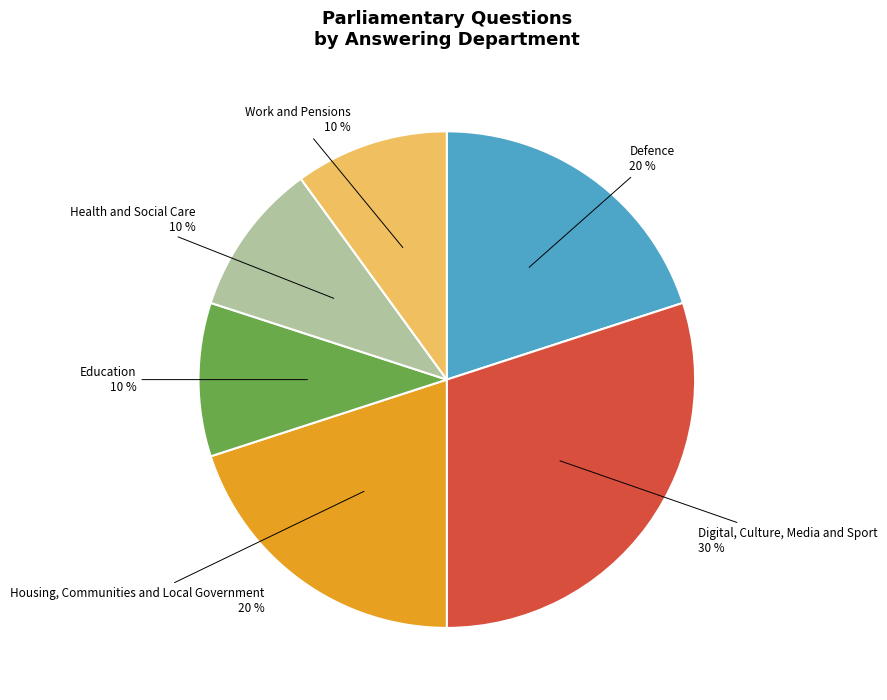

How many slices are in this pie chart?

6